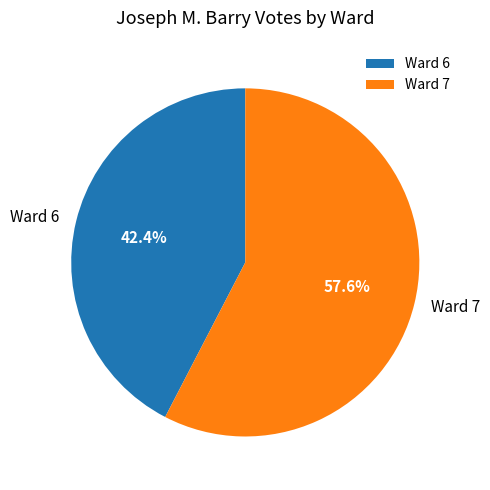

Do Ward 6 and Ward 7 together represent more than half of the pie?

Yes